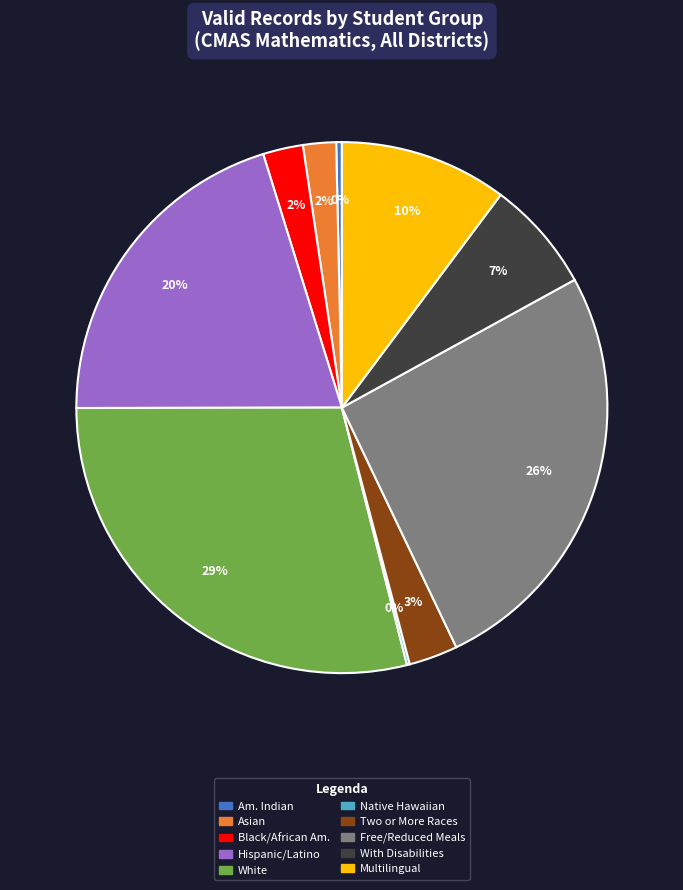

Approximately how many times larger is the value at With Disabilities compared to Free/Reduced Meals?

0.3